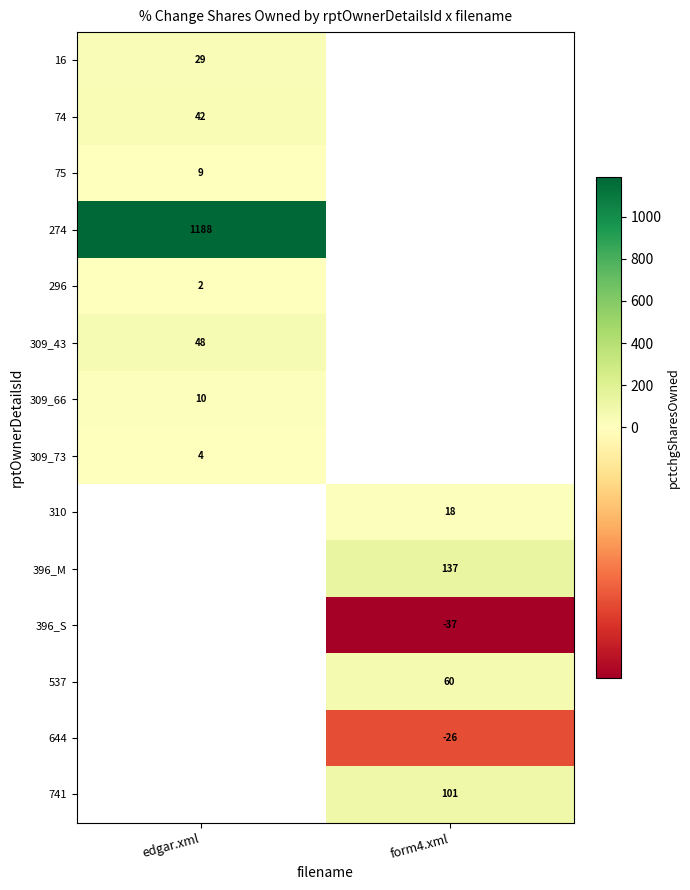

Which has a higher value, edgar.xml or form4.xml?

form4.xml